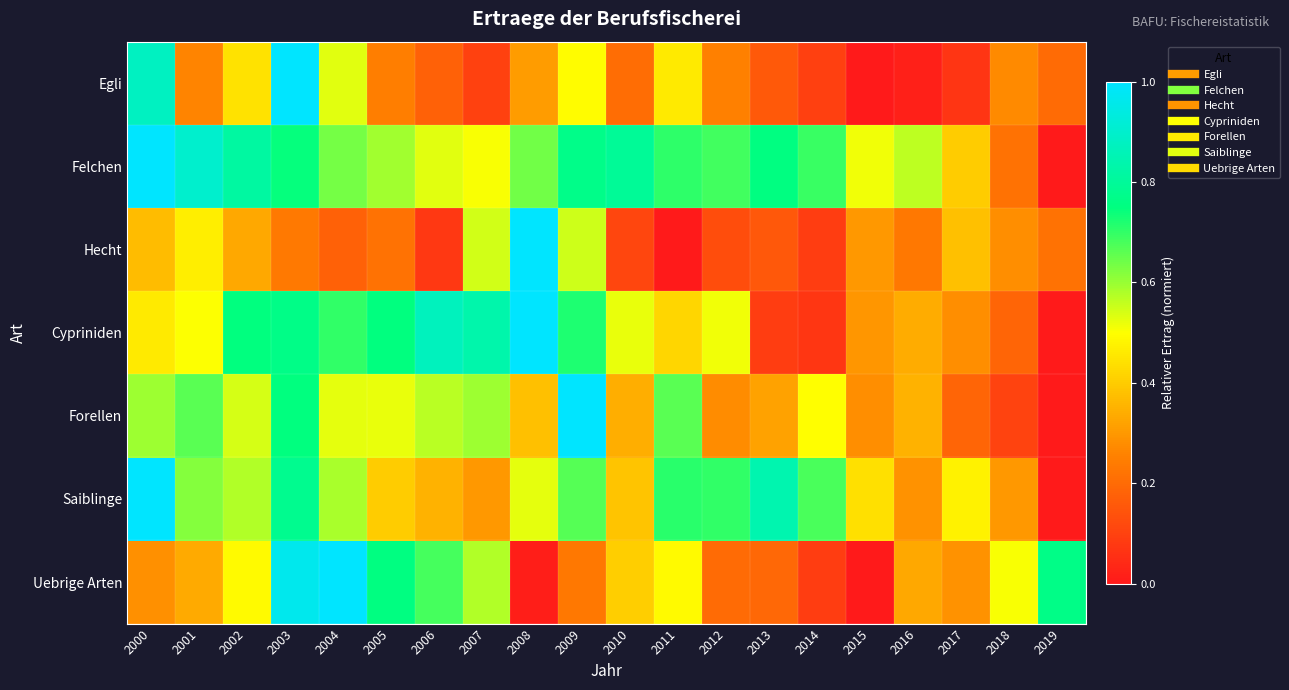

Reading left to right, what are all the values shown in this chart?

Egli: 2000=0.9	2001=0.3	2002=0.4	2003=1.0	2004=0.5	2005=0.2	2006=0.2	2007=0.1	2008=0.3	2009=0.5	2010=0.2	2011=0.5	2012=0.3	2013=0.2	2014=0.1	2015=0.0	2016=0.0	2017=0.1	2018=0.3	2019=0.2
Felchen: 2000=1.0	2001=0.9	2002=0.8	2003=0.7	2004=0.6	2005=0.6	2006=0.5	2007=0.5	2008=0.6	2009=0.8	2010=0.8	2011=0.7	2012=0.7	2013=0.8	2014=0.7	2015=0.5	2016=0.6	2017=0.4	2018=0.2	2019=0.0
Hecht: 2000=0.4	2001=0.5	2002=0.3	2003=0.2	2004=0.2	2005=0.2	2006=0.1	2007=0.5	2008=1.0	2009=0.6	2010=0.1	2011=0.0	2012=0.1	2013=0.2	2014=0.1	2015=0.3	2016=0.2	2017=0.4	2018=0.3	2019=0.2
Cypriniden: 2000=0.5	2001=0.5	2002=0.7	2003=0.8	2004=0.7	2005=0.7	2006=0.9	2007=0.8	2008=1.0	2009=0.7	2010=0.5	2011=0.4	2012=0.5	2013=0.1	2014=0.1	2015=0.3	2016=0.3	2017=0.3	2018=0.2	2019=0.0
Forellen: 2000=0.6	2001=0.7	2002=0.5	2003=0.7	2004=0.5	2005=0.5	2006=0.6	2007=0.6	2008=0.4	2009=1.0	2010=0.3	2011=0.7	2012=0.3	2013=0.3	2014=0.5	2015=0.3	2016=0.4	2017=0.2	2018=0.1	2019=0.0
Saiblinge: 2000=1.0	2001=0.6	2002=0.6	2003=0.8	2004=0.6	2005=0.4	2006=0.3	2007=0.3	2008=0.5	2009=0.7	2010=0.4	2011=0.7	2012=0.7	2013=0.8	2014=0.7	2015=0.4	2016=0.3	2017=0.5	2018=0.3	2019=0.0
Uebrige Arten: 2000=0.3	2001=0.3	2002=0.5	2003=1.0	2004=1.0	2005=0.8	2006=0.7	2007=0.6	2008=0.0	2009=0.2	2010=0.4	2011=0.5	2012=0.2	2013=0.2	2014=0.1	2015=0.0	2016=0.3	2017=0.3	2018=0.5	2019=0.8